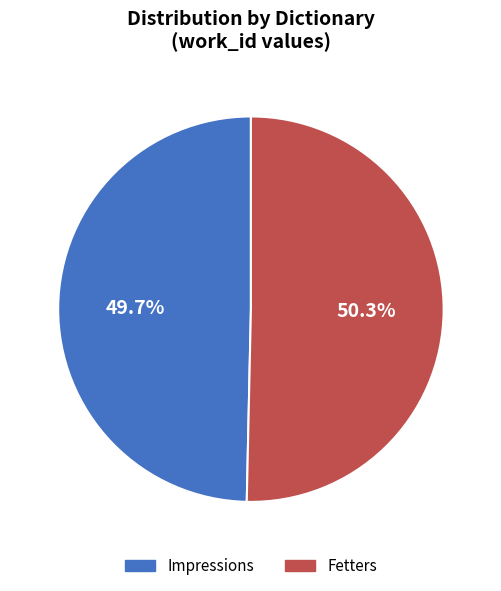

Which category has the smallest portion of the pie?

Impressions